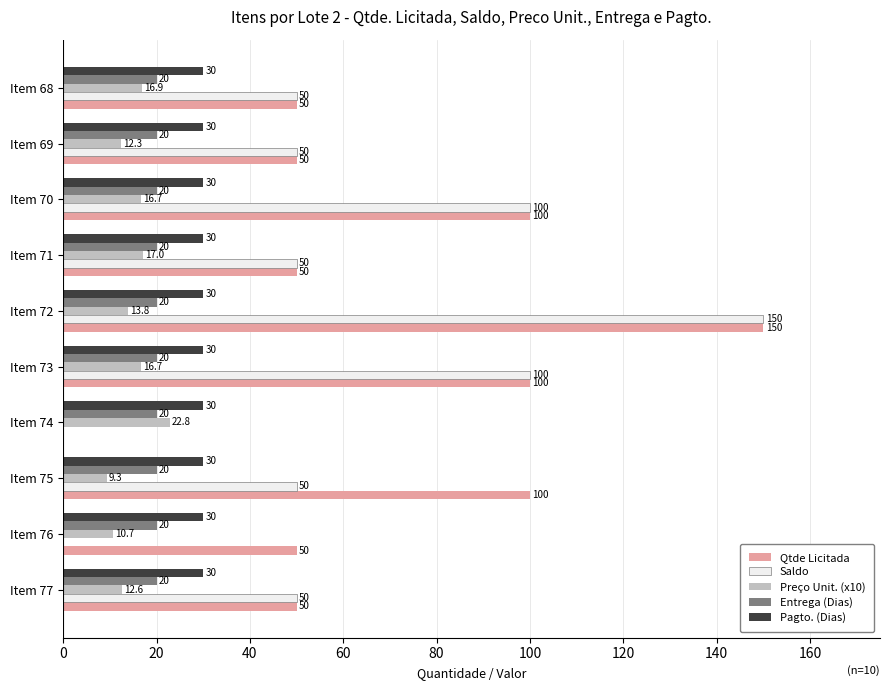

Read the Qtde Licitada value at Item 68.

50.0